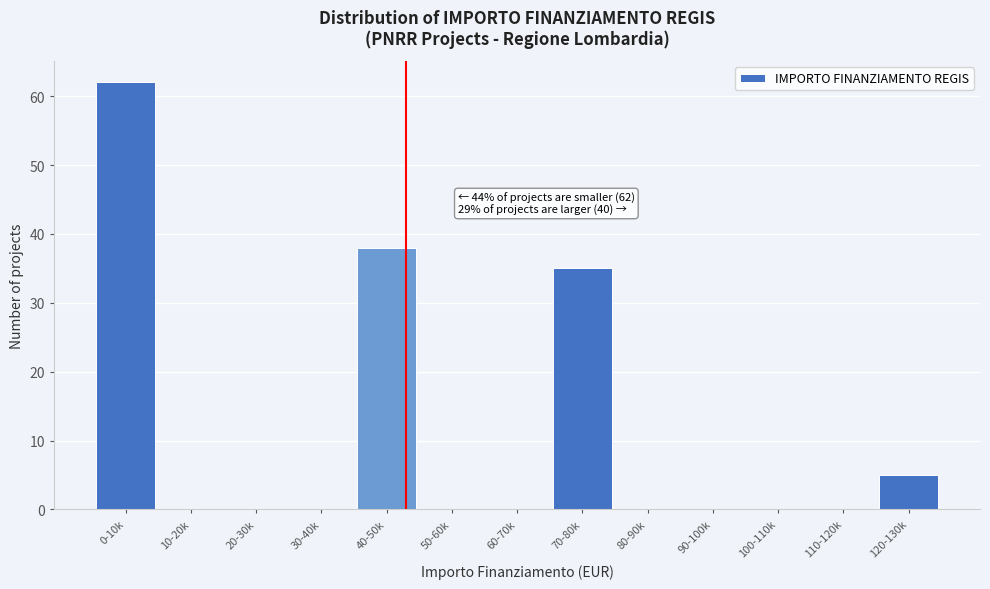

Reading left to right, extract all data points from this chart.

0-10k=62	10-20k=0	20-30k=0	30-40k=0	40-50k=38	50-60k=0	60-70k=0	70-80k=35	80-90k=0	90-100k=0	100-110k=0	110-120k=0	120-130k=5